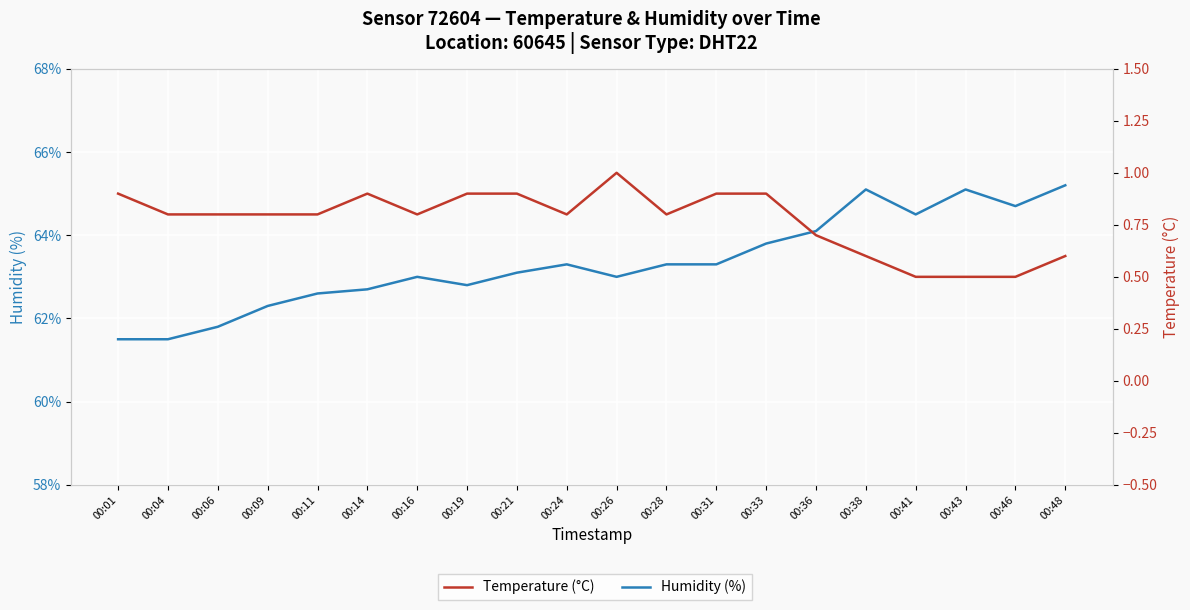

The Temperature (°C) series shows 0.6 at 00:48. True or false?

True